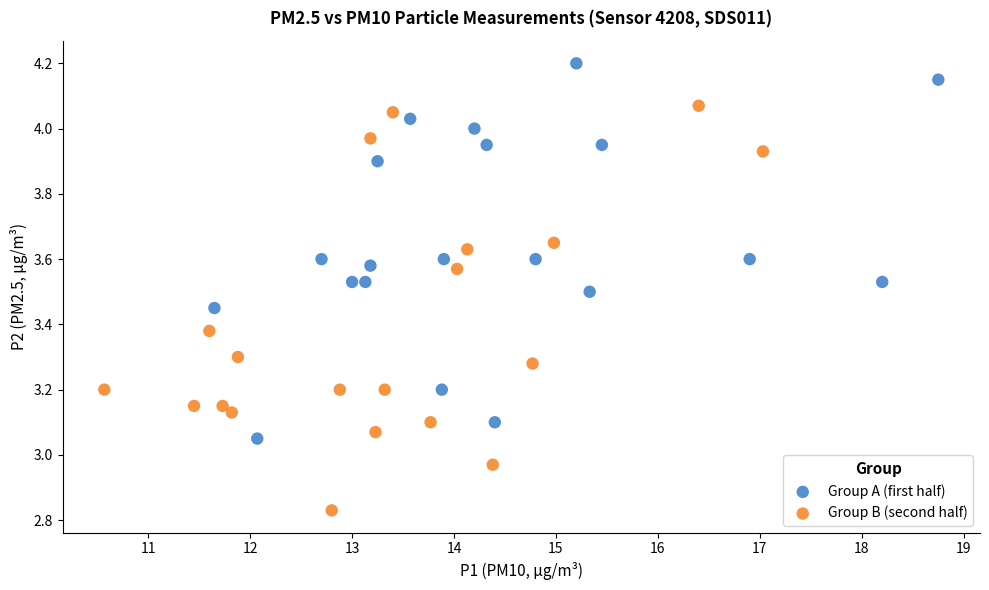

Which series reaches the minimum Y coordinate?

Group B (second half)